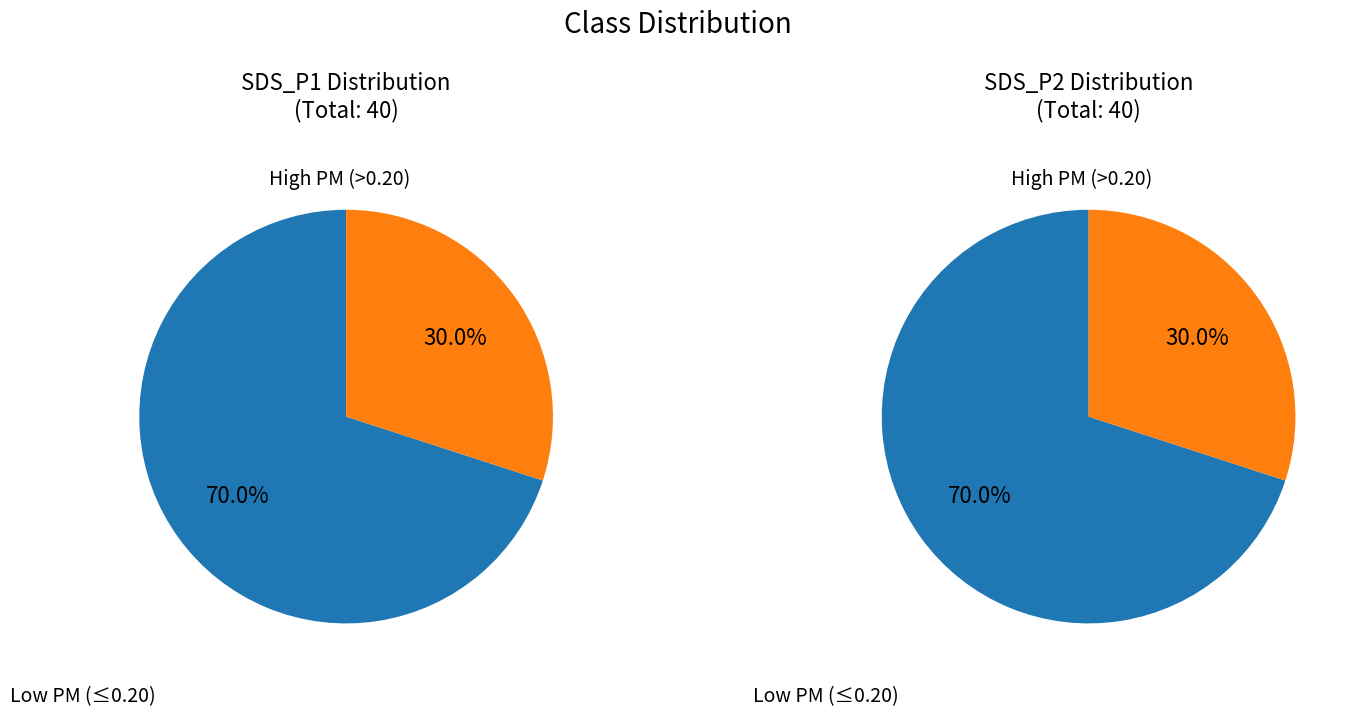

Is it true that 37 is 1% of the pie?

False